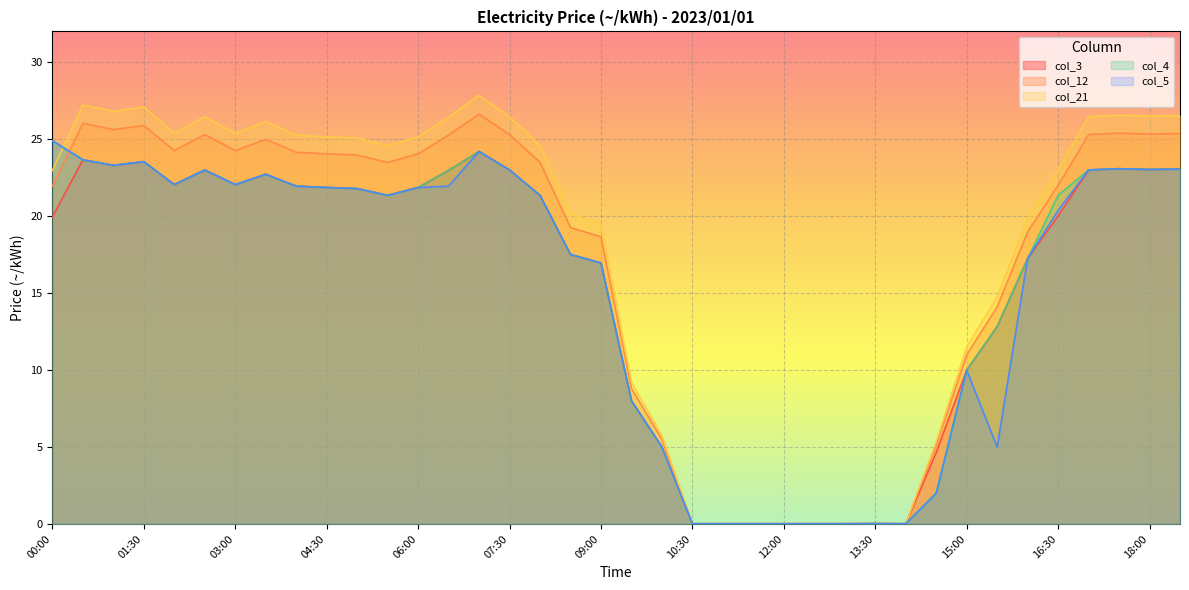

True or false: col_3 and col_5 intersect in this chart.

False